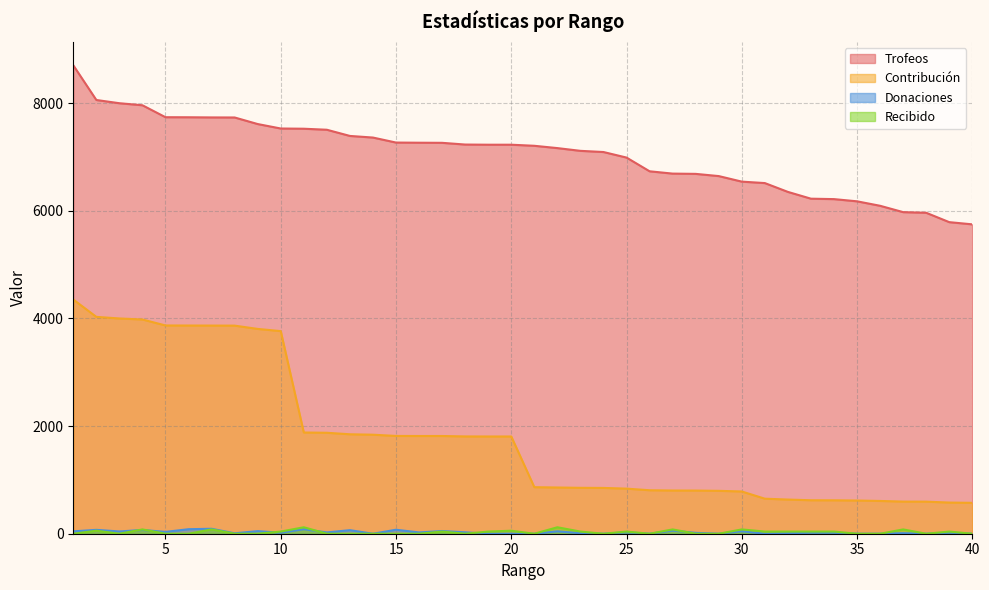

Reading left to right, list all the values displayed in this chart.

Trofeos: 1=8705	2=8060	3=8000	4=7962	5=7740	6=7739	7=7736	8=7735	9=7613	10=7530	11=7526	12=7507	13=7392	14=7362	15=7269	16=7266	17=7264	18=7232	19=7229	20=7229	21=7209	22=7166	23=7115	24=7093	25=6990	26=6735	27=6692	28=6687	29=6646	30=6543	31=6516	32=6352	33=6226	34=6218	35=6177	36=6094	37=5976	38=5964	39=5790	40=5749
Contribución: 1=4352	2=4030	3=4000	4=3981	5=3870	6=3869	7=3868	8=3867	9=3806	10=3765	11=1881	12=1876	13=1848	14=1840	15=1817	16=1816	17=1816	18=1808	19=1807	20=1807	21=865	22=859	23=853	24=851	25=838	26=808	27=803	28=802	29=797	30=785	31=651	32=635	33=622	34=621	35=617	36=609	37=597	38=596	39=579	40=574
Donaciones: 1=44	2=72	3=42	4=70	5=34	6=84	7=92	8=8	9=48	10=18	11=84	12=24	13=66	14=0	15=74	16=24	17=50	18=26	19=0	20=0	21=0	22=44	23=10	24=0	25=26	26=0	27=58	28=16	29=0	30=46	31=0	32=10	33=18	34=18	35=0	36=0	37=10	38=0	39=20	40=0
Recibido: 1=0	2=56	3=0	4=80	5=0	6=0	7=80	8=0	9=0	10=40	11=120	12=0	13=0	14=0	15=0	16=0	17=40	18=0	19=40	20=56	21=0	22=120	23=40	24=0	25=40	26=0	27=80	28=0	29=0	30=80	31=40	32=40	33=40	34=40	35=0	36=0	37=80	38=0	39=40	40=0